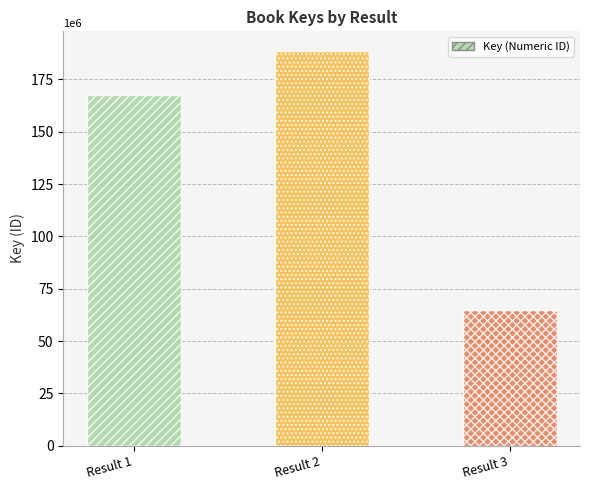

At which label is the value closest to 126652308?

Result 1